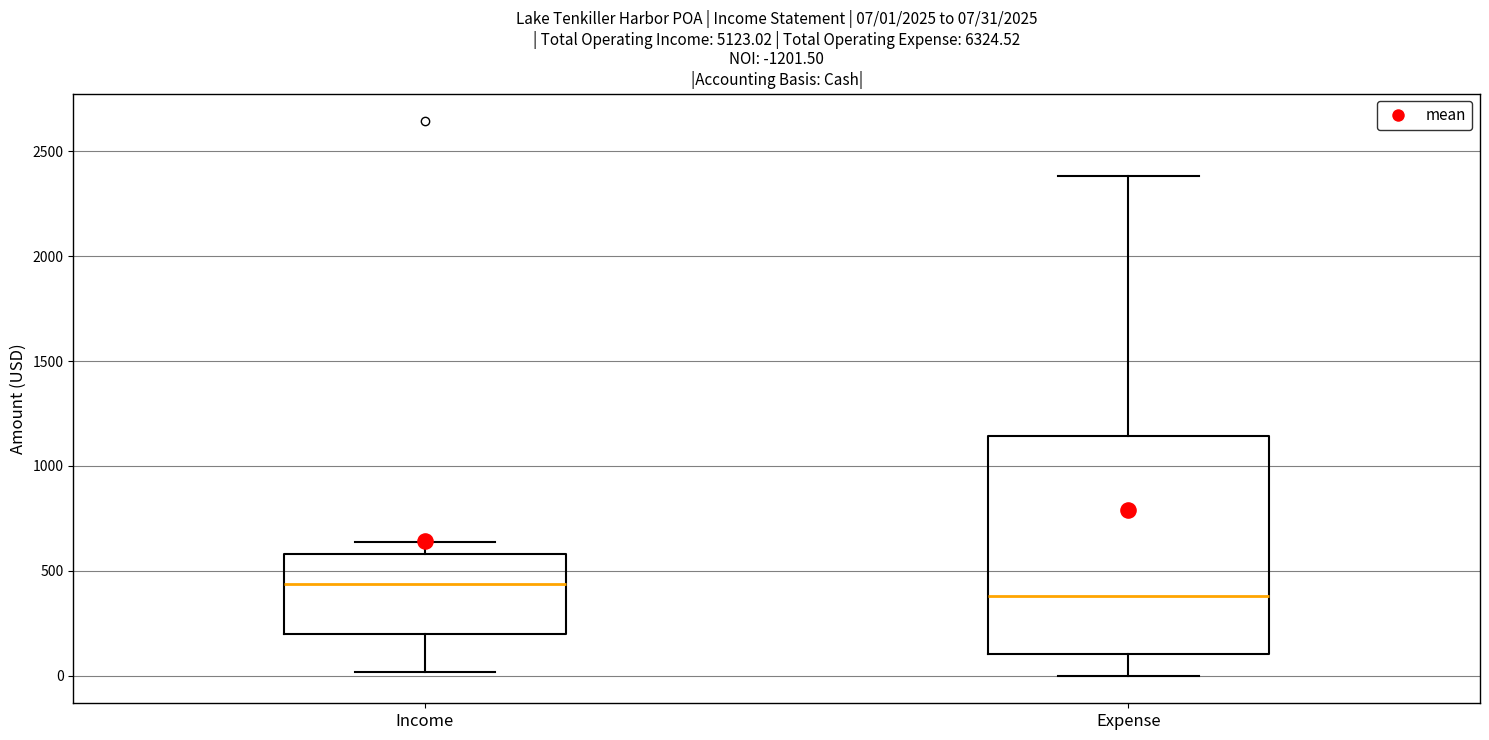

Which box's median line is the lowest?

Expense